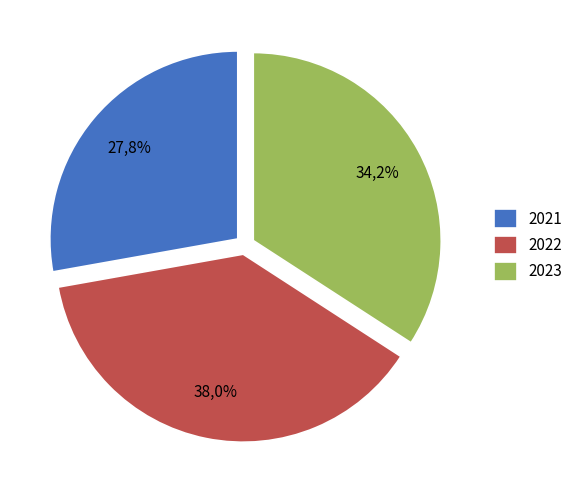

Does 2021 represent more than half of the total?

No